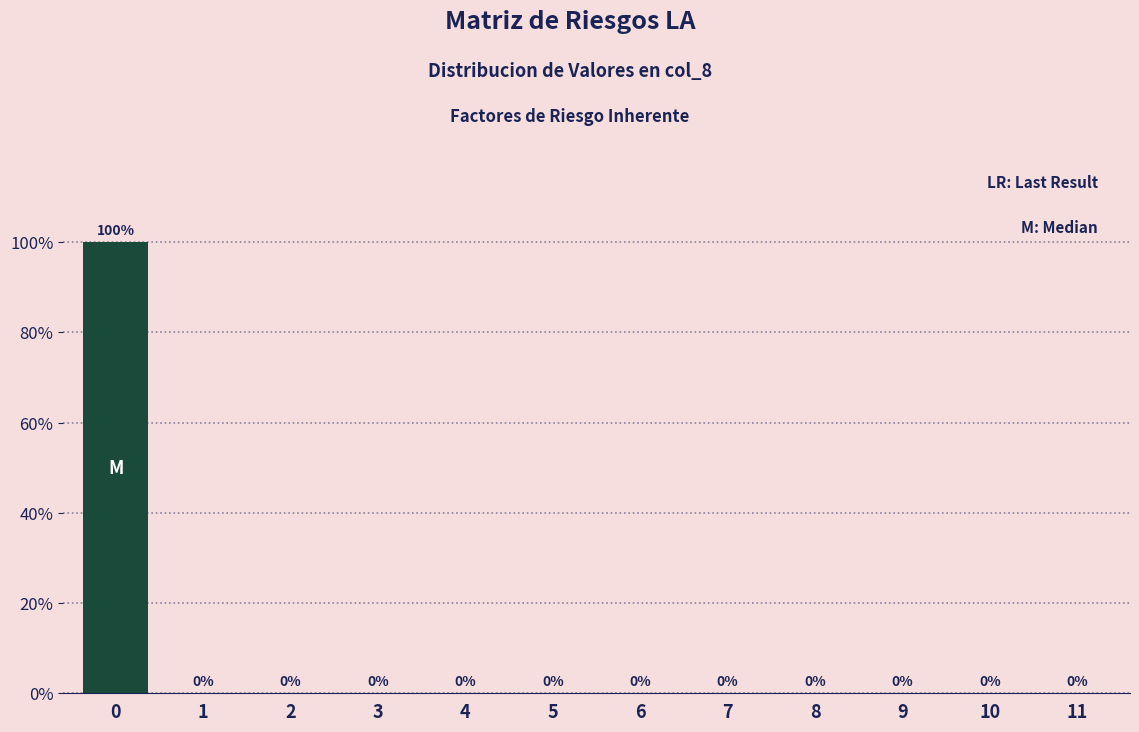

Reading left to right, list all the values displayed in this chart.

0=100	1=0	2=0	3=0	4=0	5=0	6=0	7=0	8=0	9=0	10=0	11=0